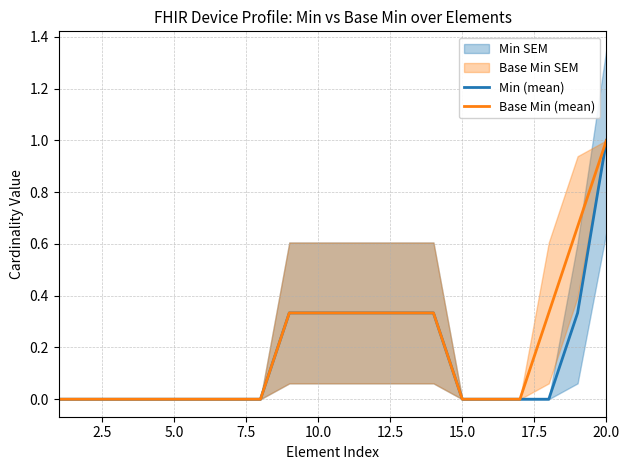

What is the difference between the second highest and minimum values in the Base Min (mean) series?

0.7